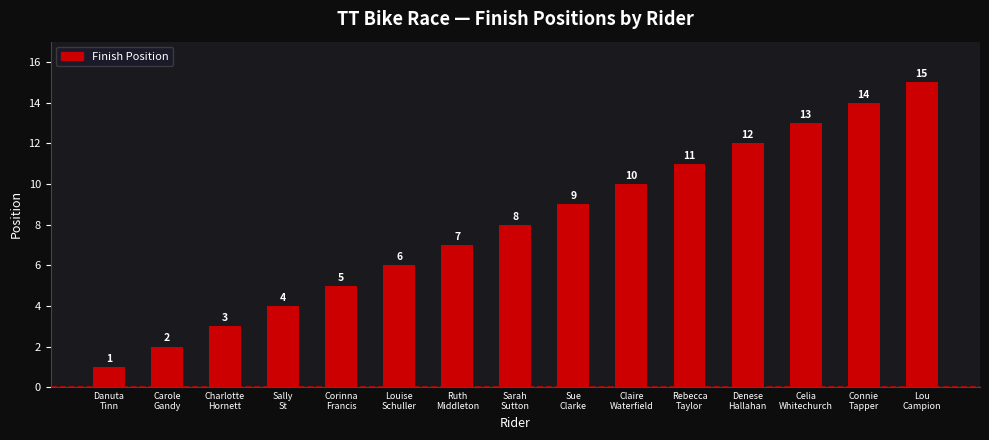

What is the sum of the values at Ruth
Middleton and Lou
Campion?

22